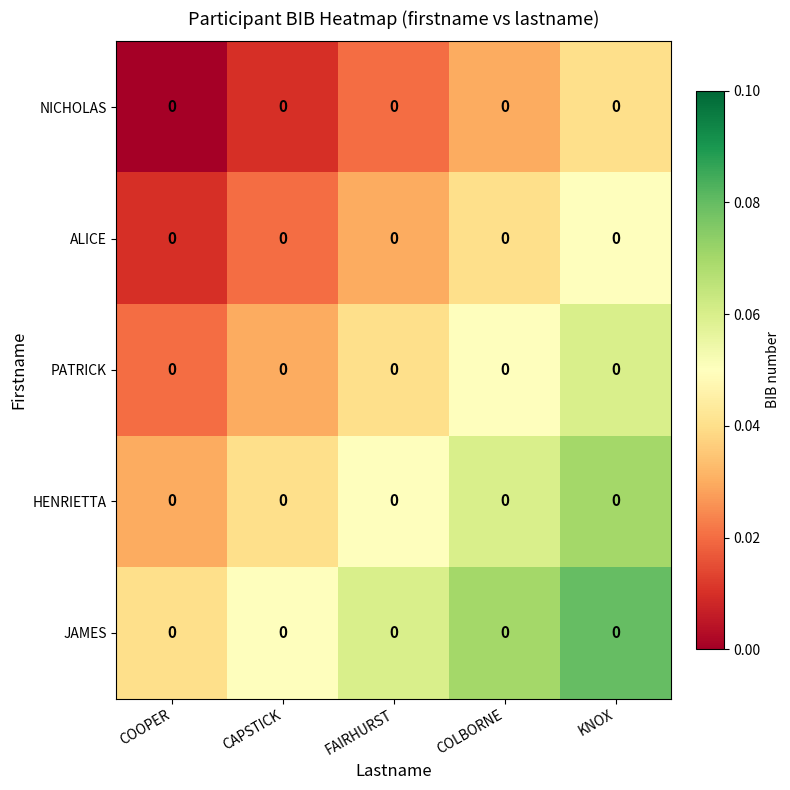

At which category does the chart reach its minimum across all series?

COOPER